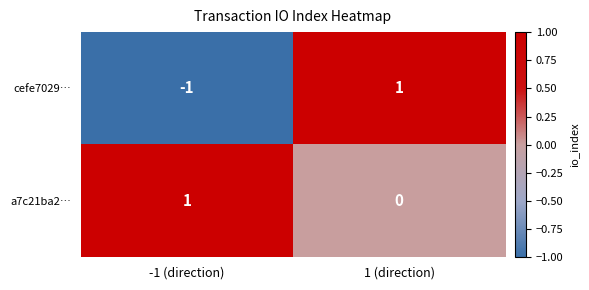

Is it true that cefe7029… equals 1 at 1 (direction)?

True